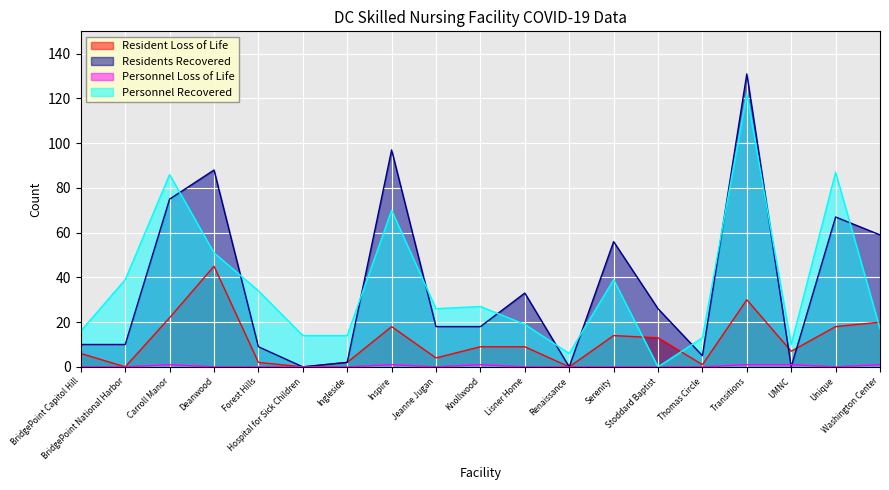

How many data points does each series have?

19